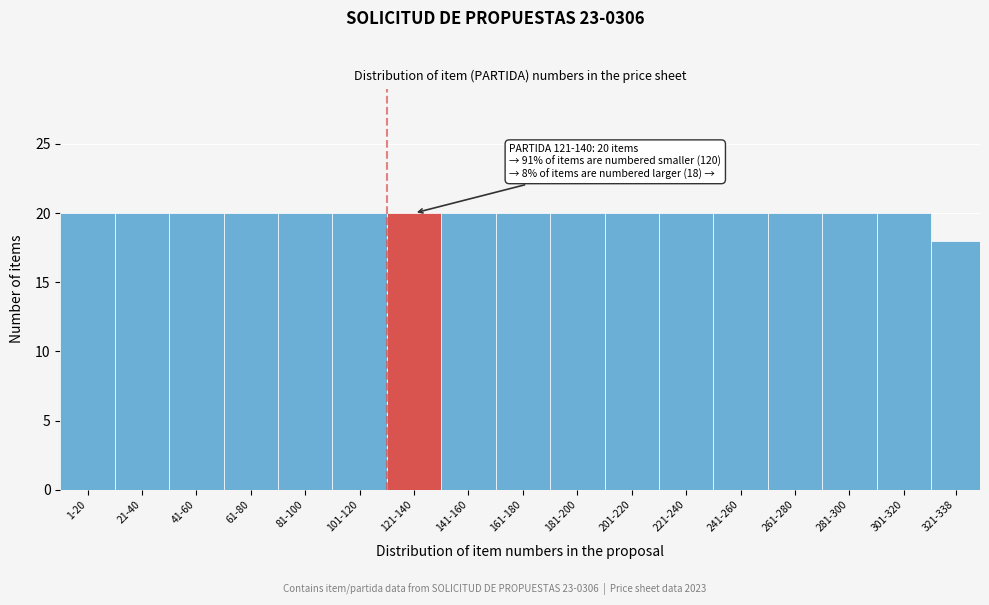

Reading left to right, what are all the values shown in this chart?

1-20=20	21-40=20	41-60=20	61-80=20	81-100=20	101-120=20	121-140=20	141-160=20	161-180=20	181-200=20	201-220=20	221-240=20	241-260=20	261-280=20	281-300=20	301-320=20	321-338=18